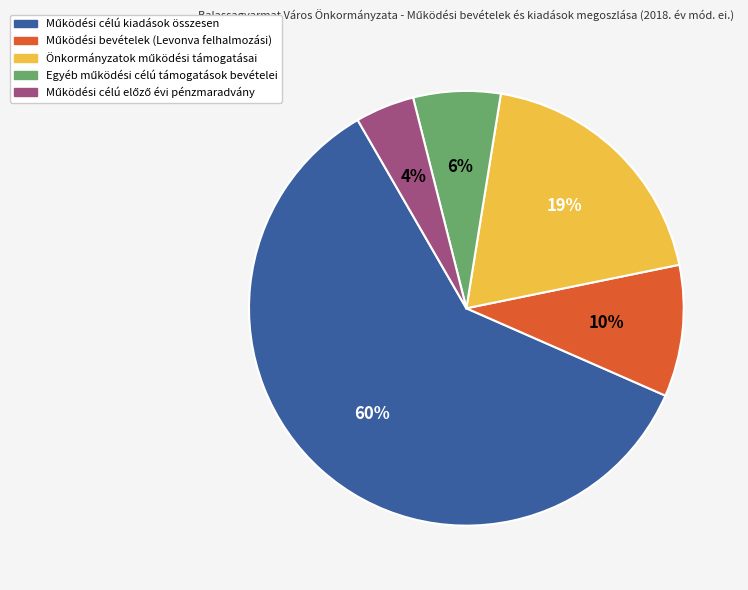

Is there any slice that represents more than half of the pie?

Yes